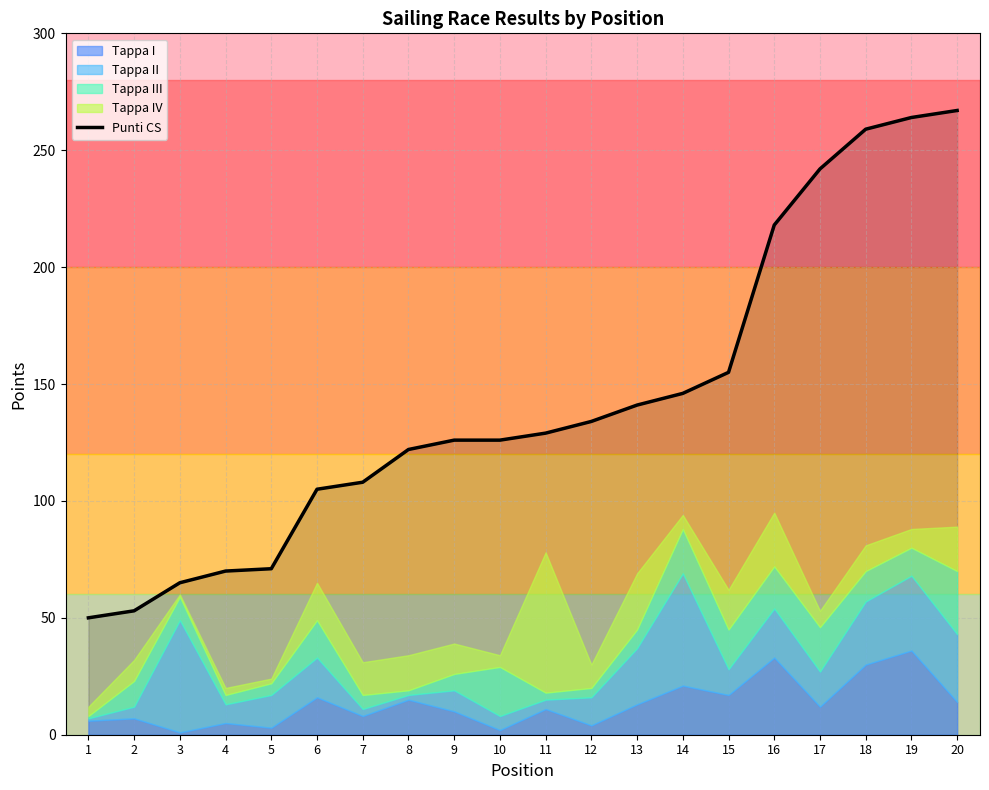

Is it true that Punti CS equals 55 at 7?

False